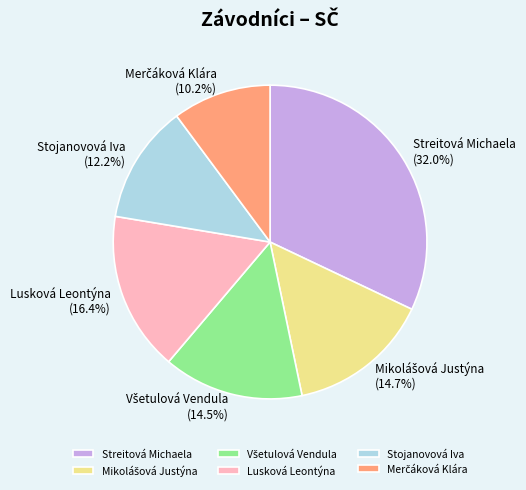

To the nearest percent, what is the average slice percentage?

17%